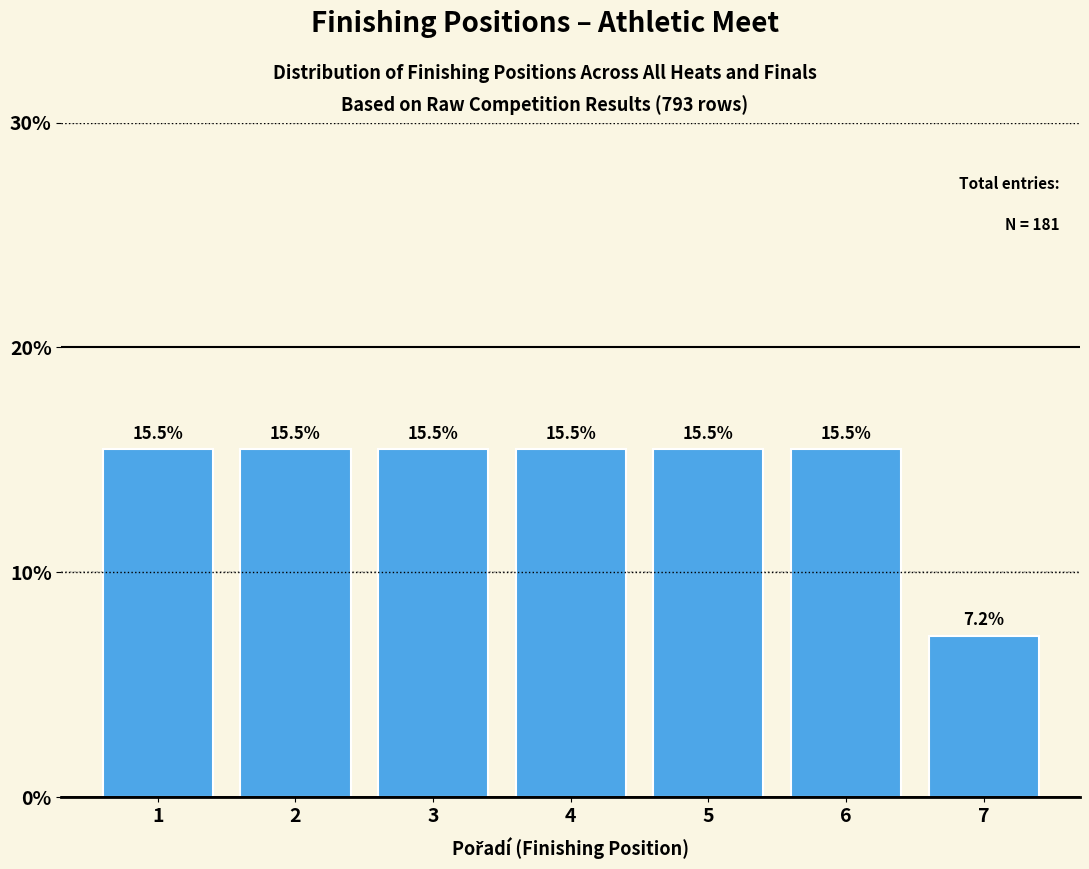

Reading left to right, extract all data points from this chart.

1=15.5	2=15.5	3=15.5	4=15.5	5=15.5	6=15.5	7=7.2